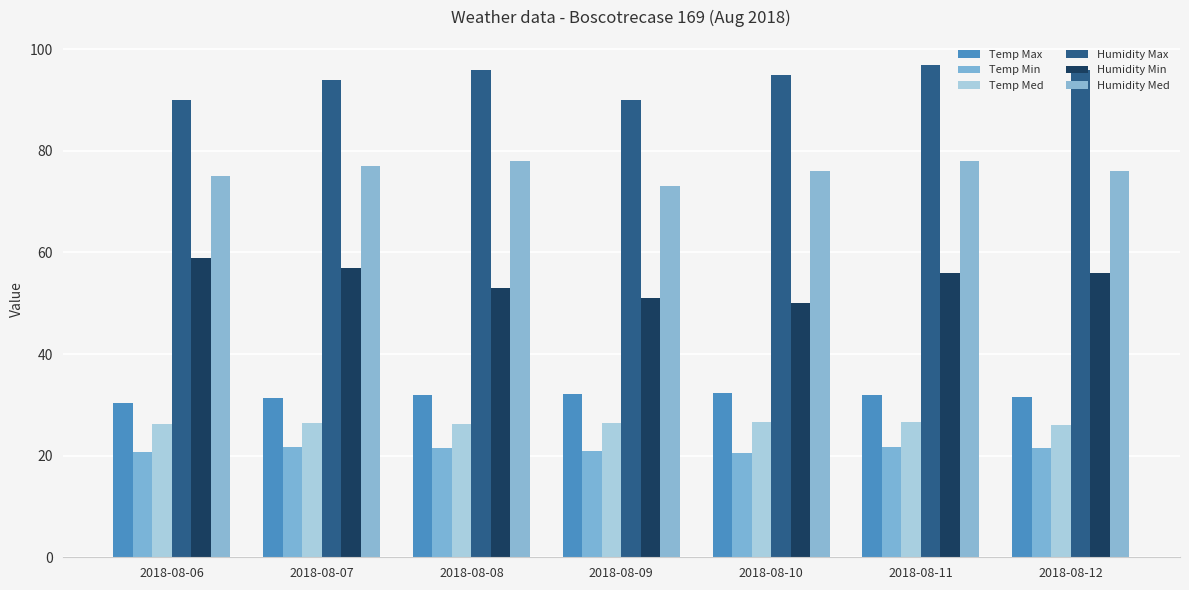

Where is Humidity Min nearest to the value 54?

2018-08-08